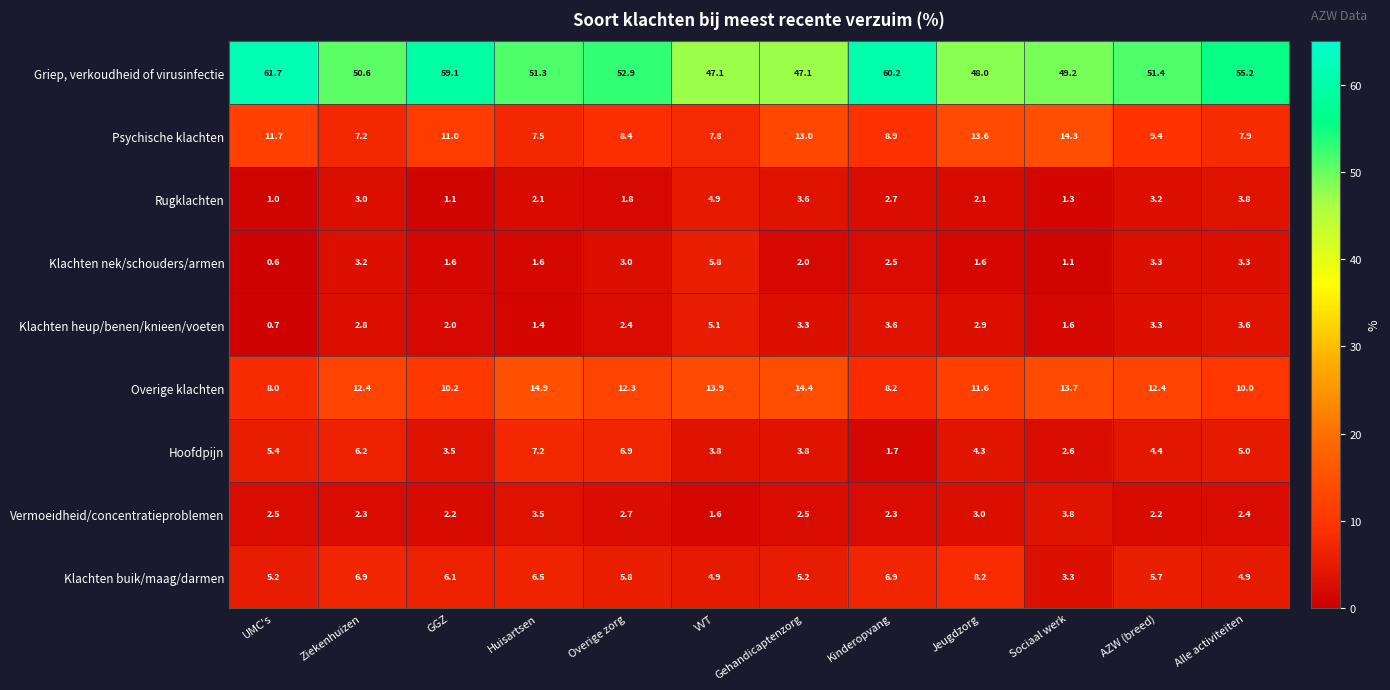

How many categories are shown in the chart?

12